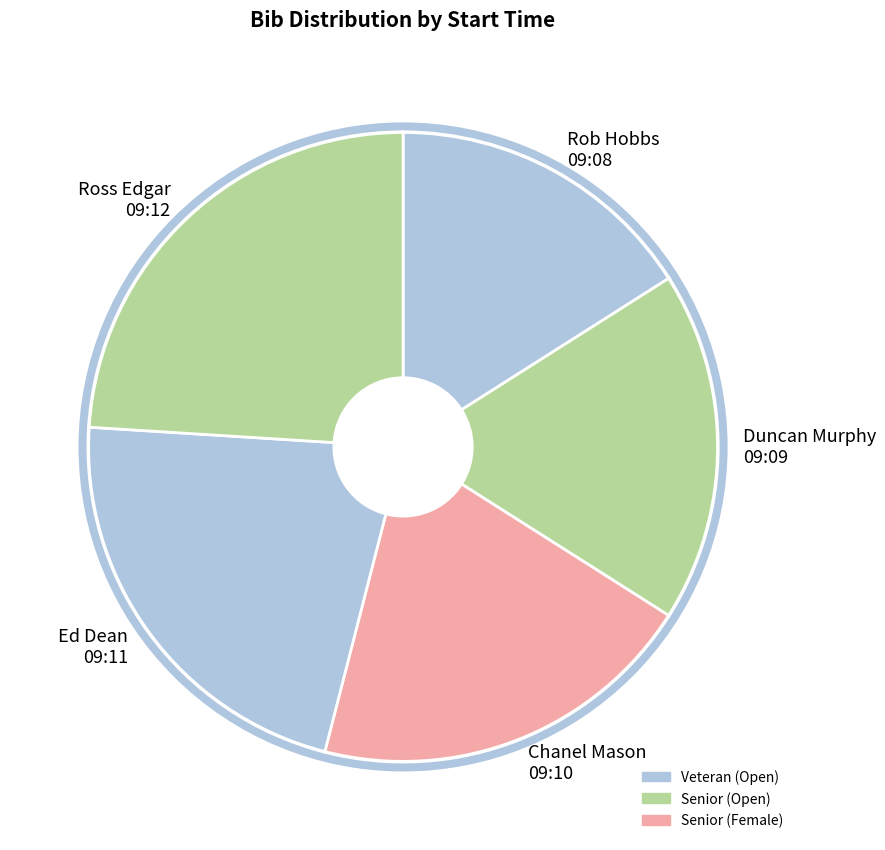

Does any single category account for the majority?

No